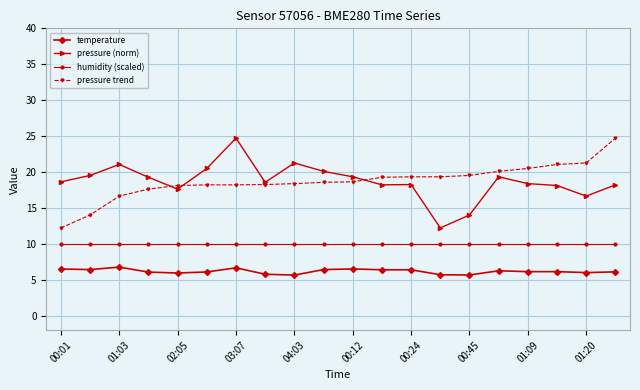

What is the lowest value of the pressure trend series?

12.2